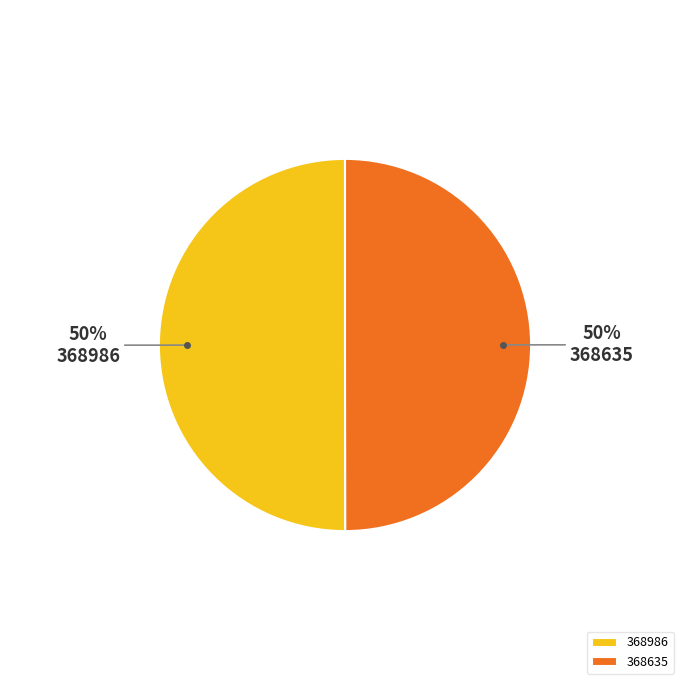

Combined, do 368635 and 368986 account for over 50%?

Yes